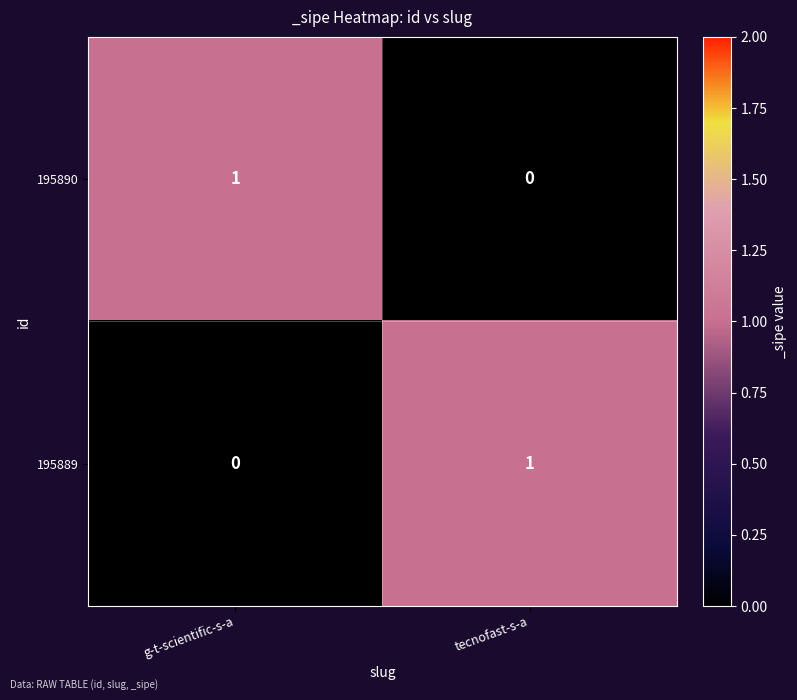

Count the number of categories in the chart.

2